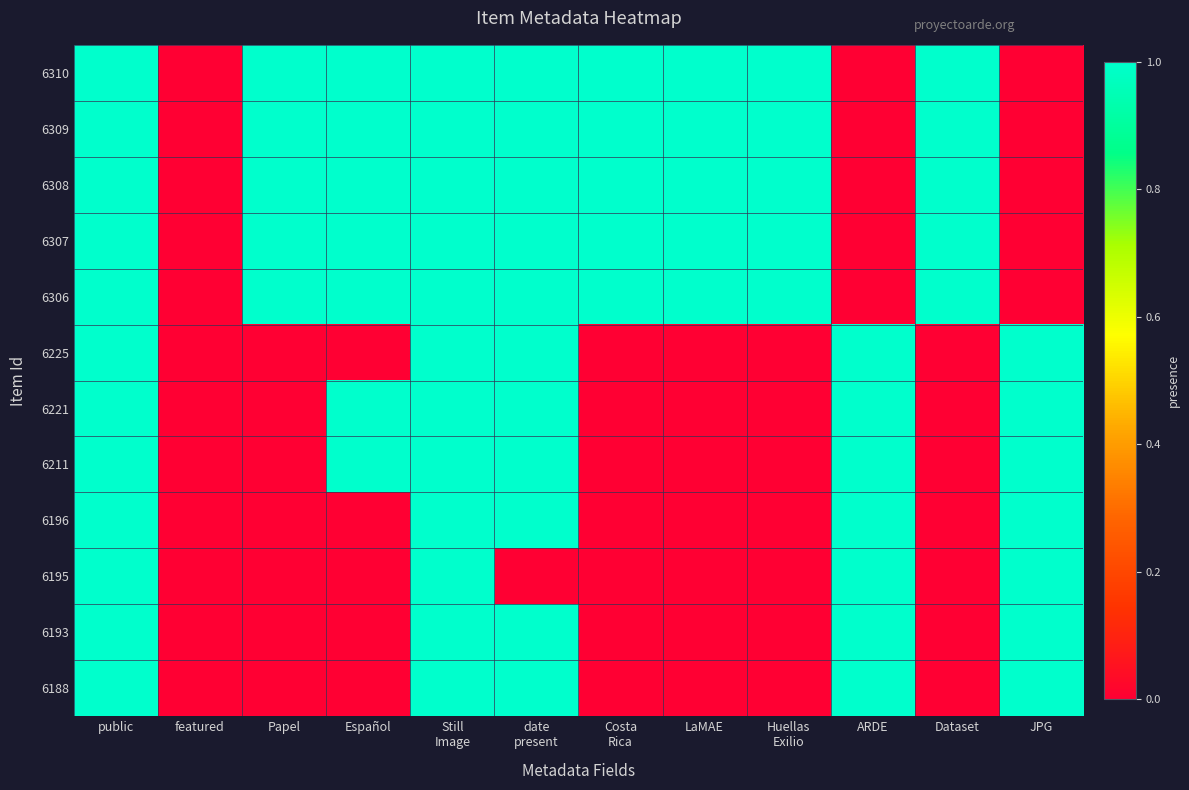

Reading right to left, list all the values displayed in this chart.

6310: JPG=0	Dataset=1	ARDE=0	Huellas
Exilio=1	LaMAE=1	Costa
Rica=1	date
present=1	Still
Image=1	Español=1	Papel=1	featured=0	public=1
6309: JPG=0	Dataset=1	ARDE=0	Huellas
Exilio=1	LaMAE=1	Costa
Rica=1	date
present=1	Still
Image=1	Español=1	Papel=1	featured=0	public=1
6308: JPG=0	Dataset=1	ARDE=0	Huellas
Exilio=1	LaMAE=1	Costa
Rica=1	date
present=1	Still
Image=1	Español=1	Papel=1	featured=0	public=1
6307: JPG=0	Dataset=1	ARDE=0	Huellas
Exilio=1	LaMAE=1	Costa
Rica=1	date
present=1	Still
Image=1	Español=1	Papel=1	featured=0	public=1
6306: JPG=0	Dataset=1	ARDE=0	Huellas
Exilio=1	LaMAE=1	Costa
Rica=1	date
present=1	Still
Image=1	Español=1	Papel=1	featured=0	public=1
6225: JPG=1	Dataset=0	ARDE=1	Huellas
Exilio=0	LaMAE=0	Costa
Rica=0	date
present=1	Still
Image=1	Español=0	Papel=0	featured=0	public=1
6221: JPG=1	Dataset=0	ARDE=1	Huellas
Exilio=0	LaMAE=0	Costa
Rica=0	date
present=1	Still
Image=1	Español=1	Papel=0	featured=0	public=1
6211: JPG=1	Dataset=0	ARDE=1	Huellas
Exilio=0	LaMAE=0	Costa
Rica=0	date
present=1	Still
Image=1	Español=1	Papel=0	featured=0	public=1
6196: JPG=1	Dataset=0	ARDE=1	Huellas
Exilio=0	LaMAE=0	Costa
Rica=0	date
present=1	Still
Image=1	Español=0	Papel=0	featured=0	public=1
6195: JPG=1	Dataset=0	ARDE=1	Huellas
Exilio=0	LaMAE=0	Costa
Rica=0	date
present=0	Still
Image=1	Español=0	Papel=0	featured=0	public=1
6193: JPG=1	Dataset=0	ARDE=1	Huellas
Exilio=0	LaMAE=0	Costa
Rica=0	date
present=1	Still
Image=1	Español=0	Papel=0	featured=0	public=1
6188: JPG=1	Dataset=0	ARDE=1	Huellas
Exilio=0	LaMAE=0	Costa
Rica=0	date
present=1	Still
Image=1	Español=0	Papel=0	featured=0	public=1